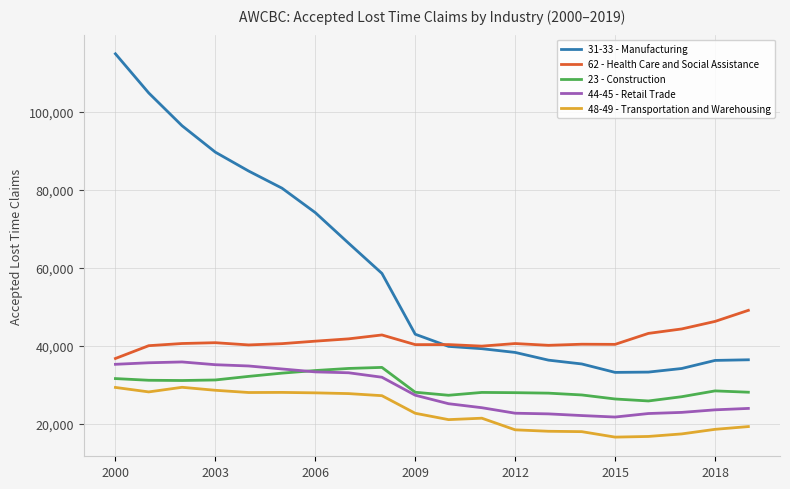

Which series has the largest range (max minus min)?

31-33 - Manufacturing